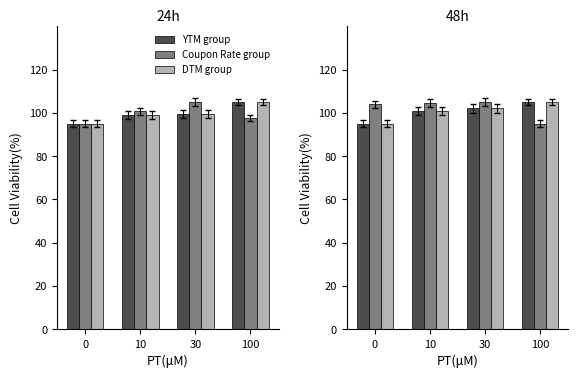

Where does the YTM group series first go above 102?

30